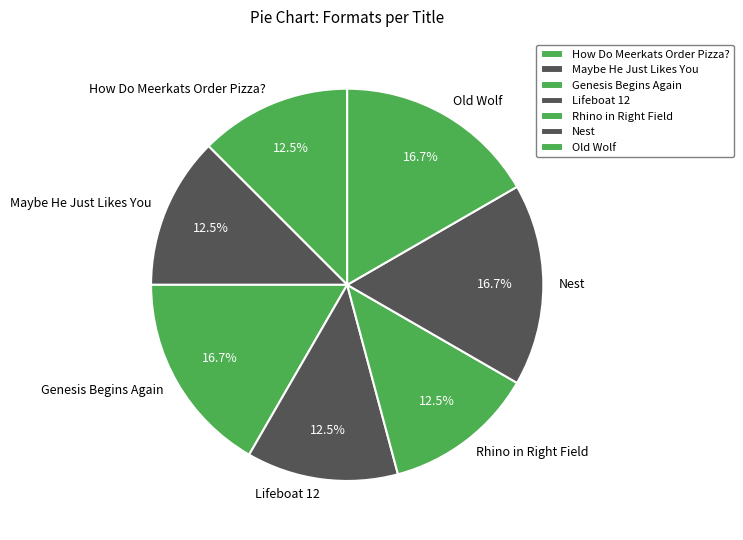

Count the number of slices in the pie.

7